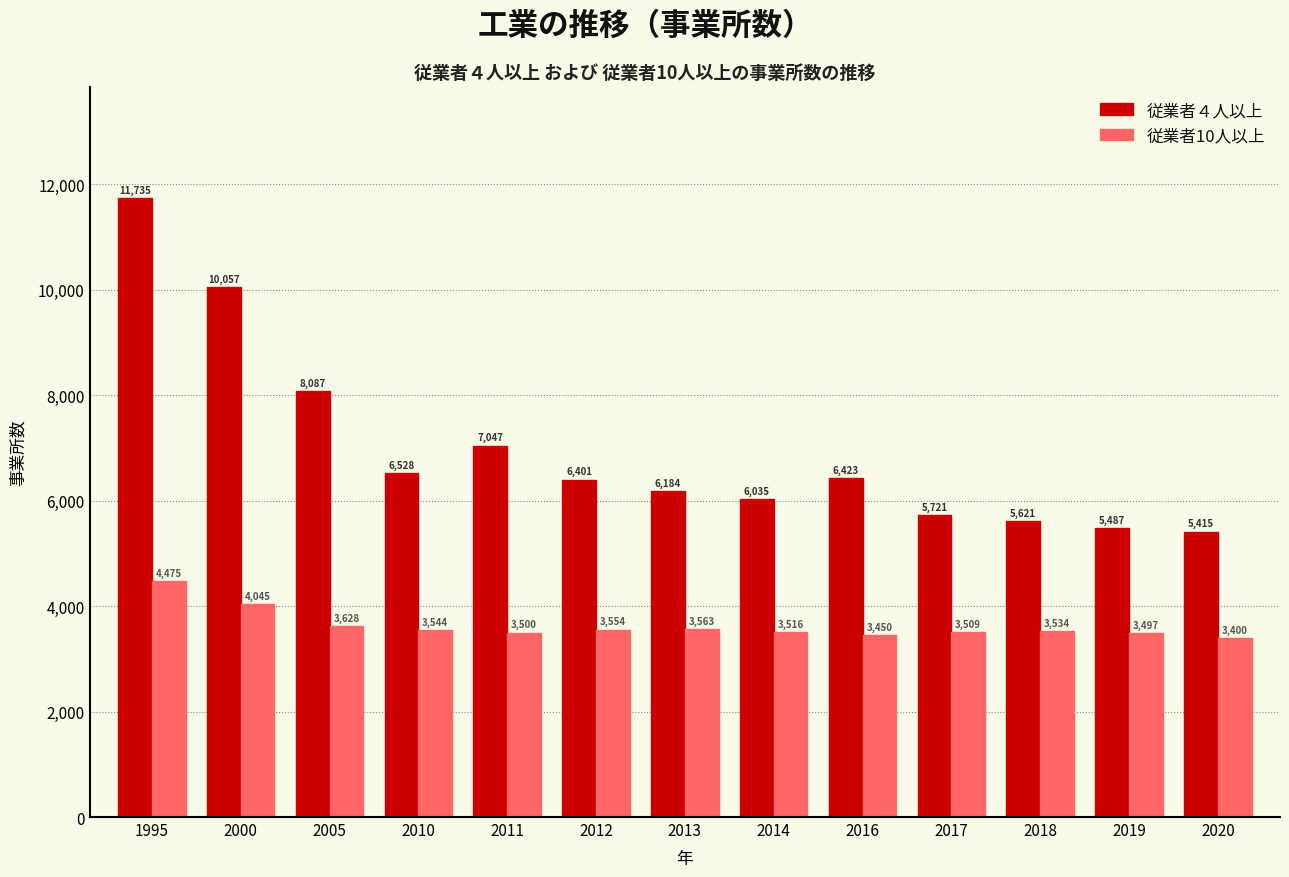

Reading left to right, extract all data points from this chart.

従業者４人以上: 11735	10057	8087	6528	7047	6401	6184	6035	6423	5721	5621	5487	5415
従業者10人以上: 4475	4045	3628	3544	3500	3554	3563	3516	3450	3509	3534	3497	3400